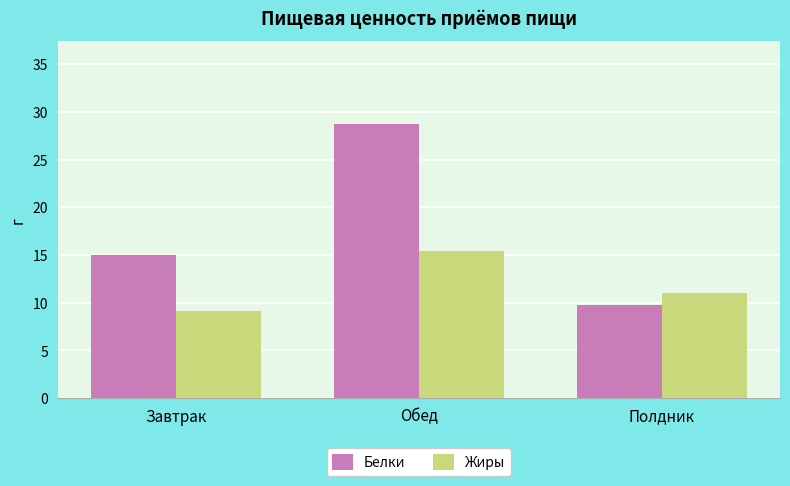

Which series has the largest total across all categories?

Белки